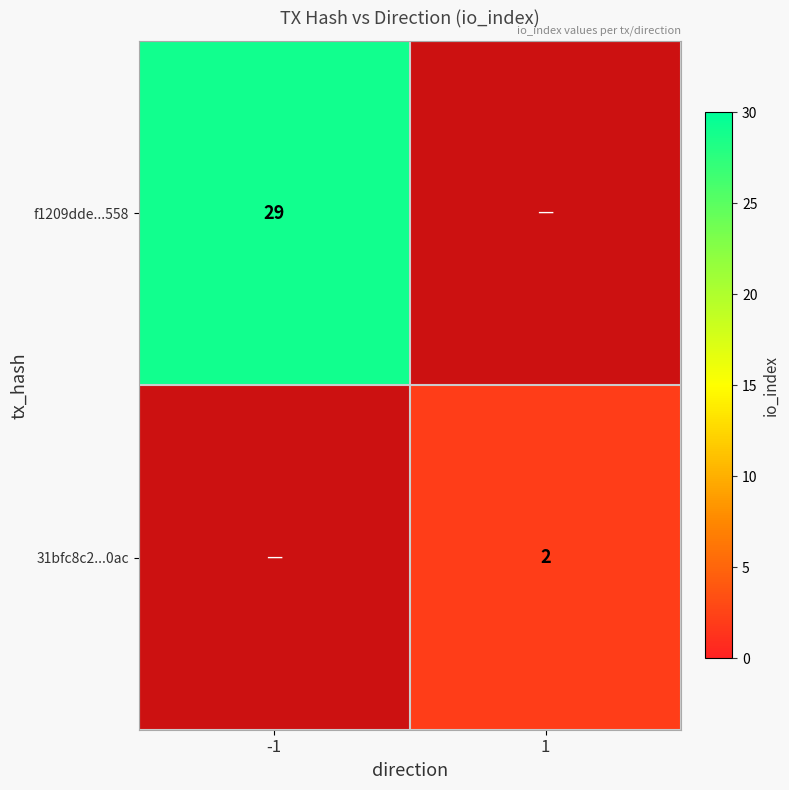

Is it true that 31bfc8c2...0ac equals 2 at 1?

True